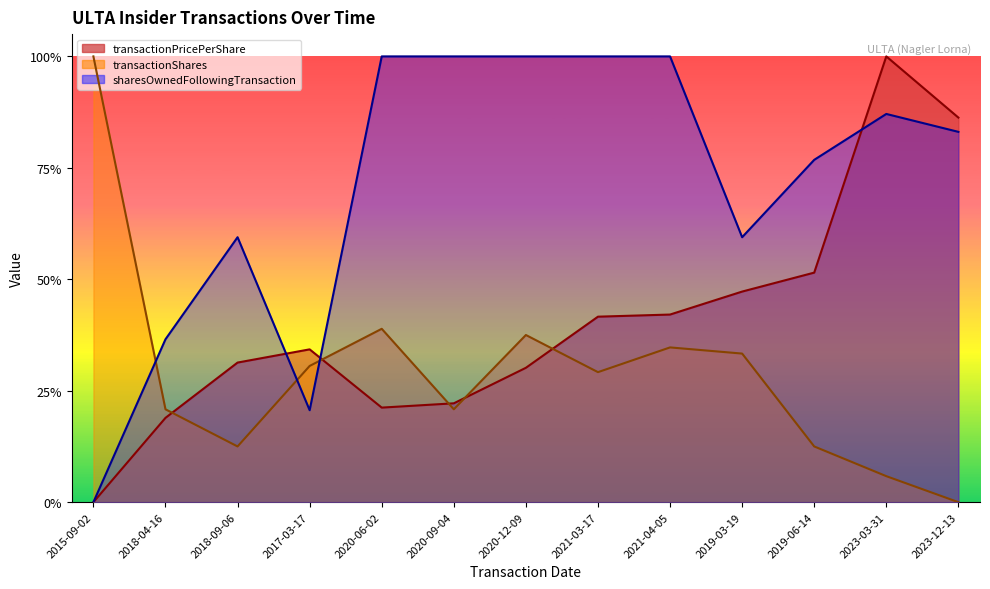

How many values in the transactionShares series exceed 0?

12